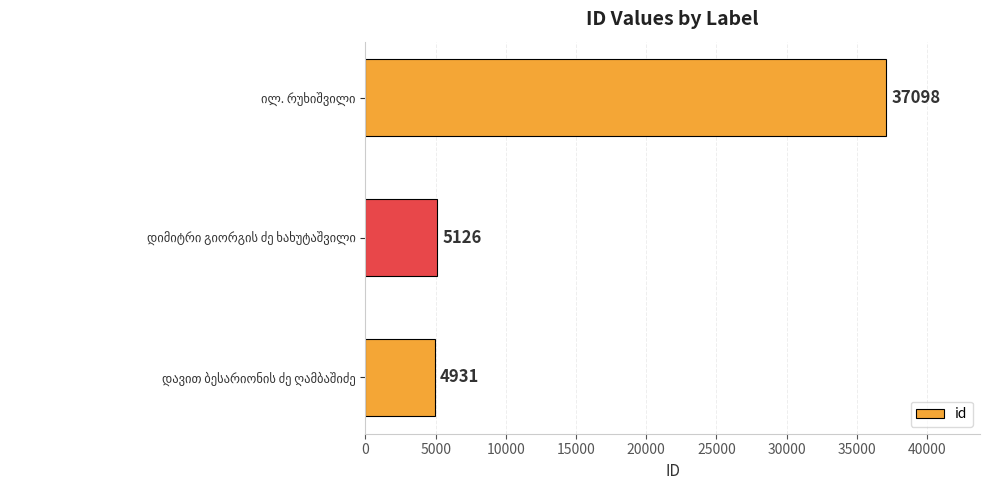

What is the maximum value shown in the chart?

37098